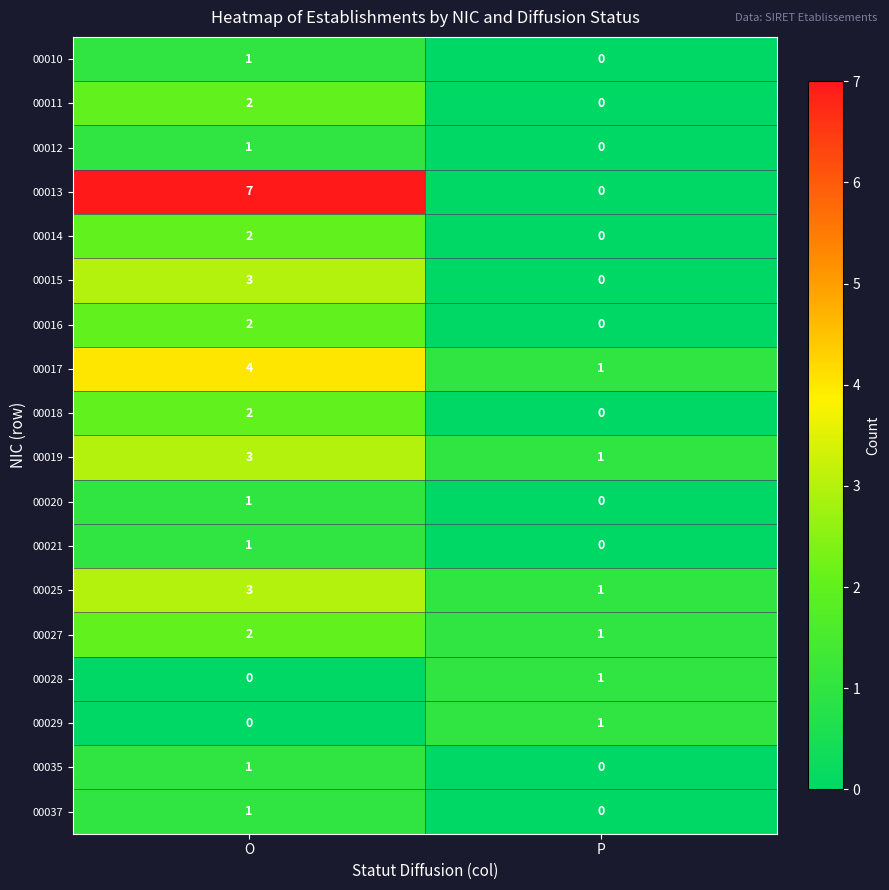

What is the total value across all series at P?

6